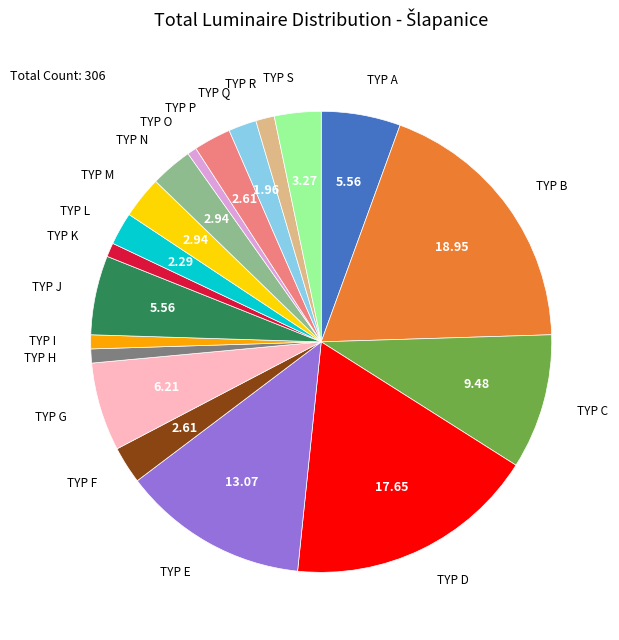

Which slice is the largest?

TYP B